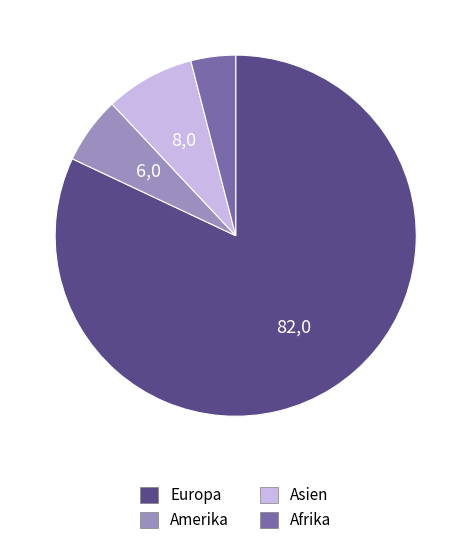

The Amerika slice represents 6% of the pie. True or false?

True